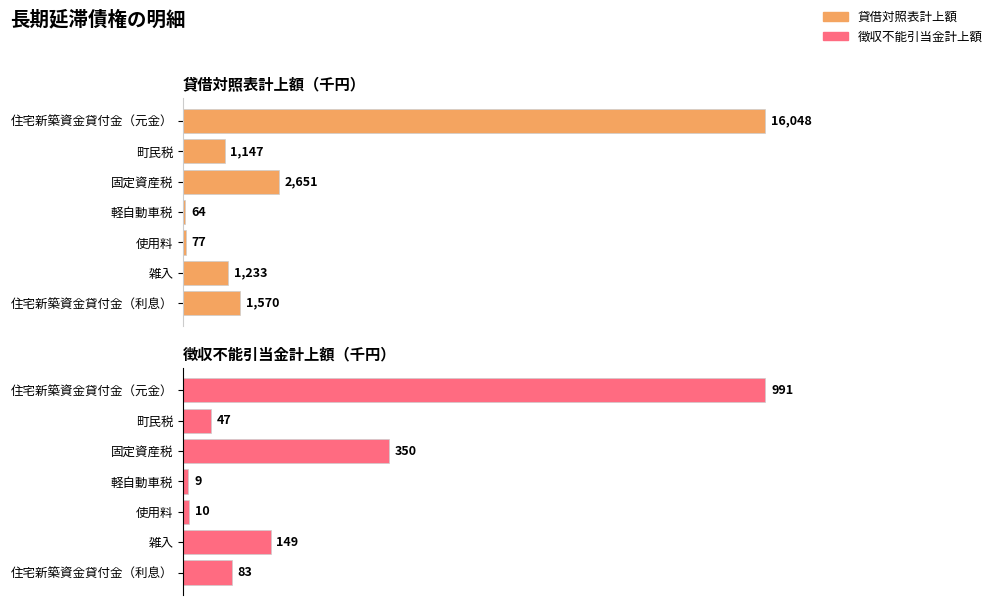

What is the sum of all 徴収不能引当金計上額 values?

1639